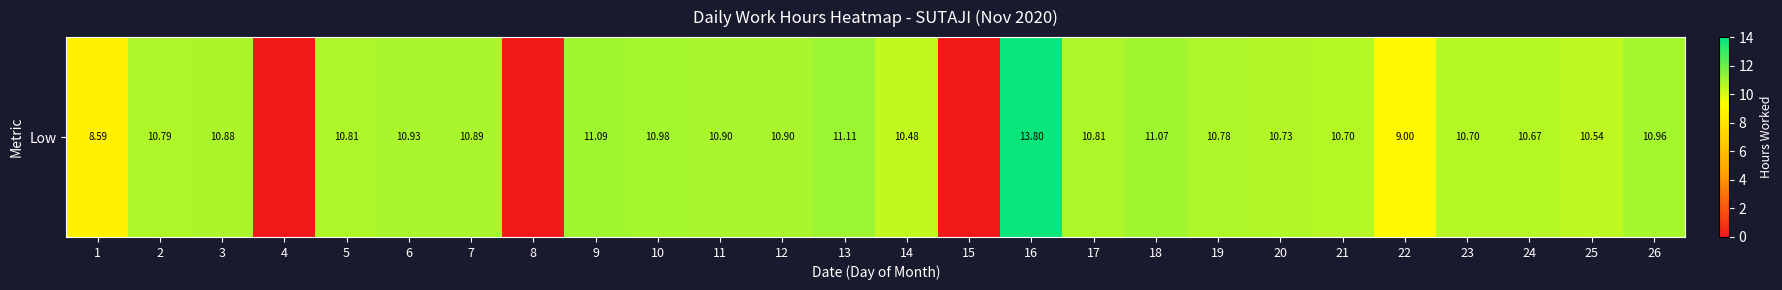

Reading left to right, transcribe all the data shown in this chart.

8.6	10.8	10.9	0.0	10.8	10.9	10.9	0.0	11.1	11.0	10.9	10.9	11.1	10.5	0.0	13.8	10.8	11.1	10.8	10.7	10.7	9.0	10.7	10.7	10.5	11.0